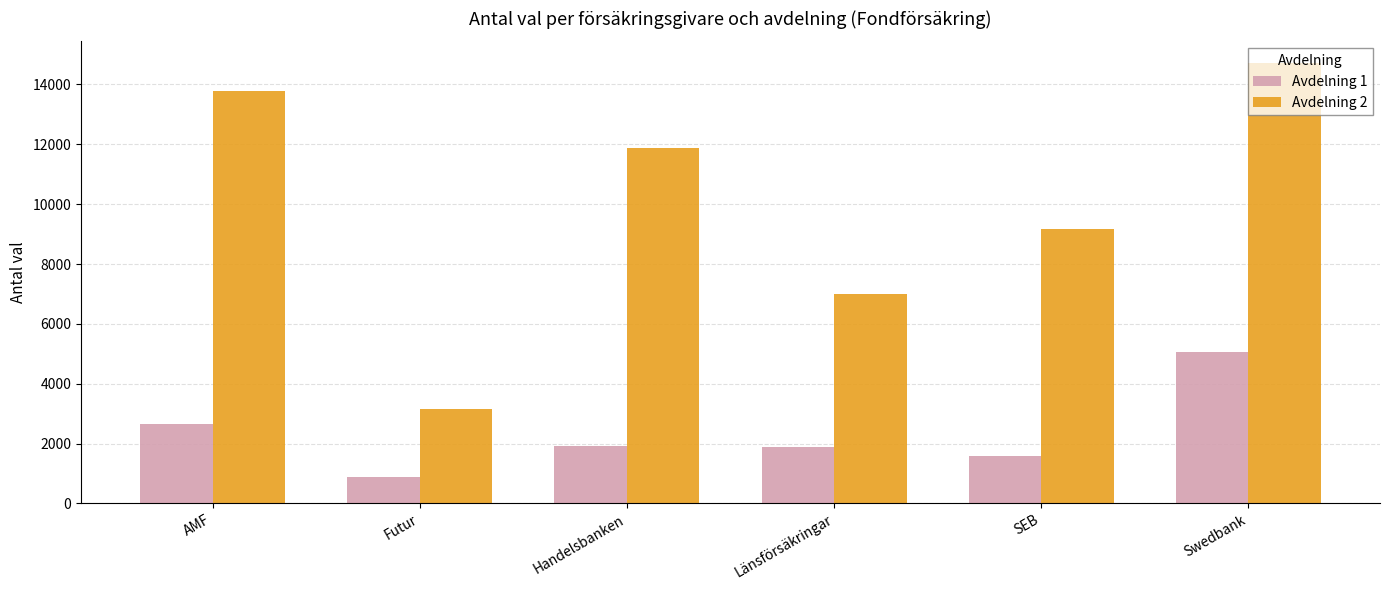

Are the bars horizontal?

No